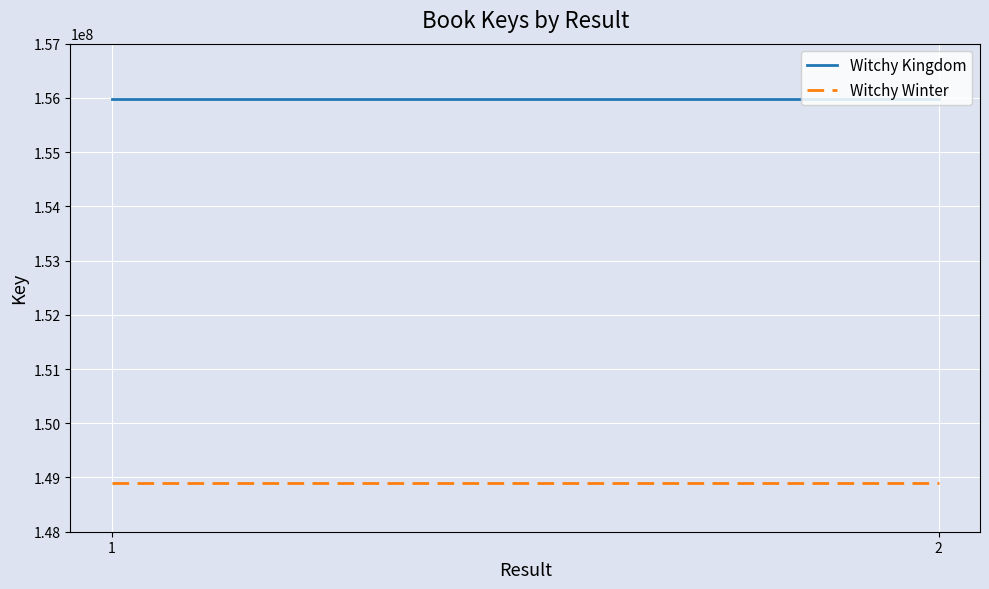

Read the Witchy Winter value at 2.

148893642